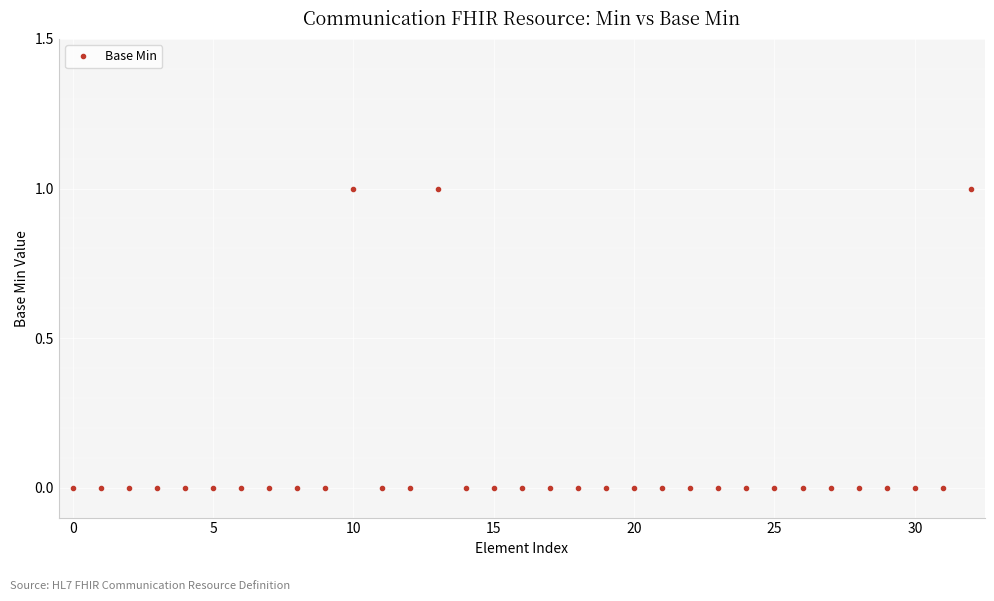

What is the sum of all values?

3